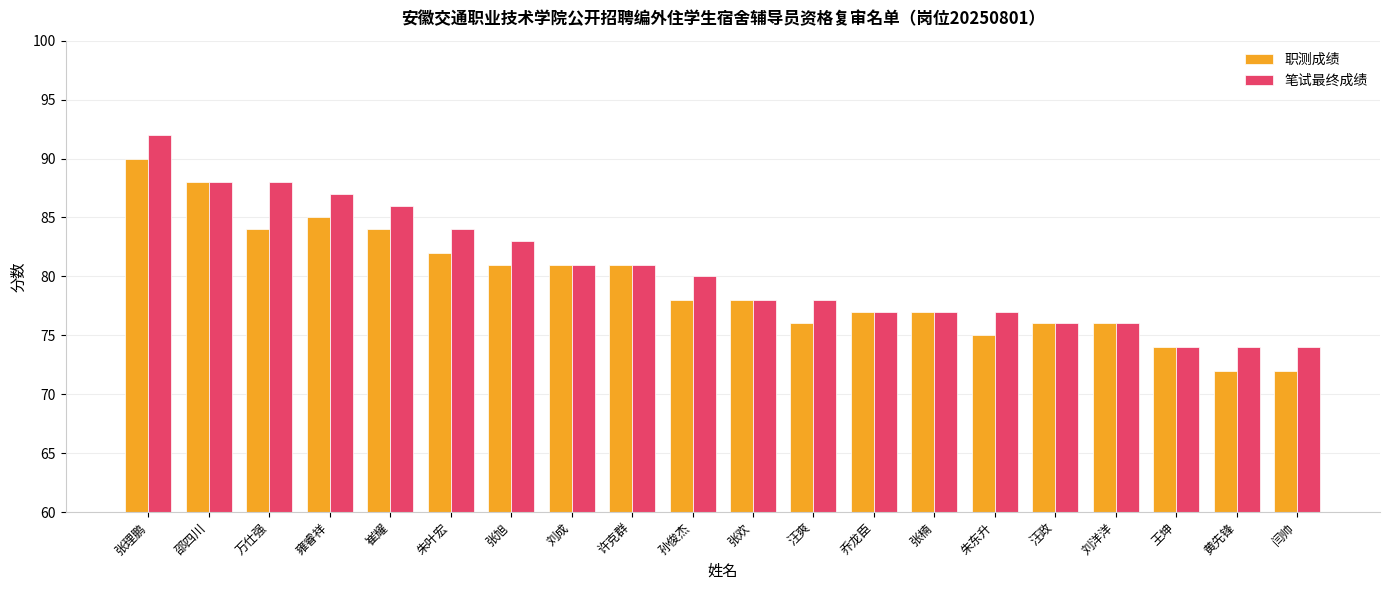

What is the lowest value of the 职测成绩 series?

72